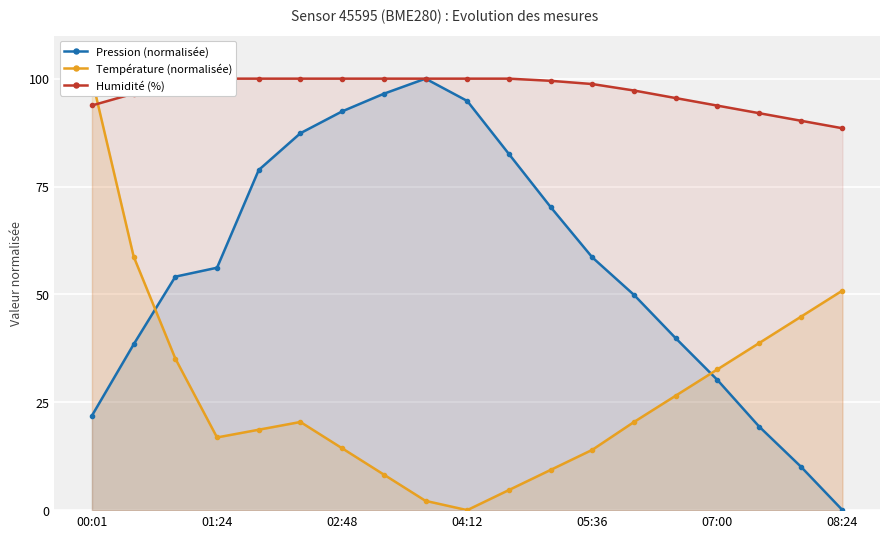

Where does the Température (normalisée) series first go above 20?

00:01